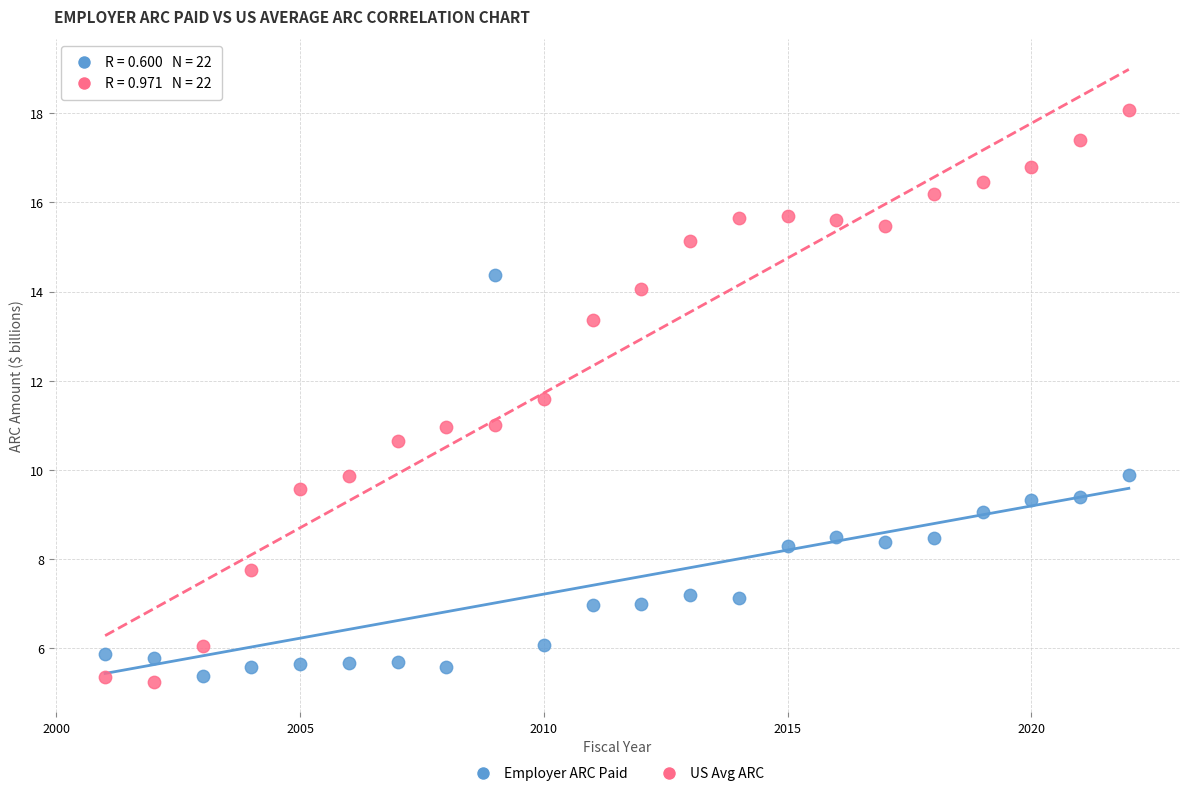

Across all data points, what is the range of Y values (max minus min)?

12.8